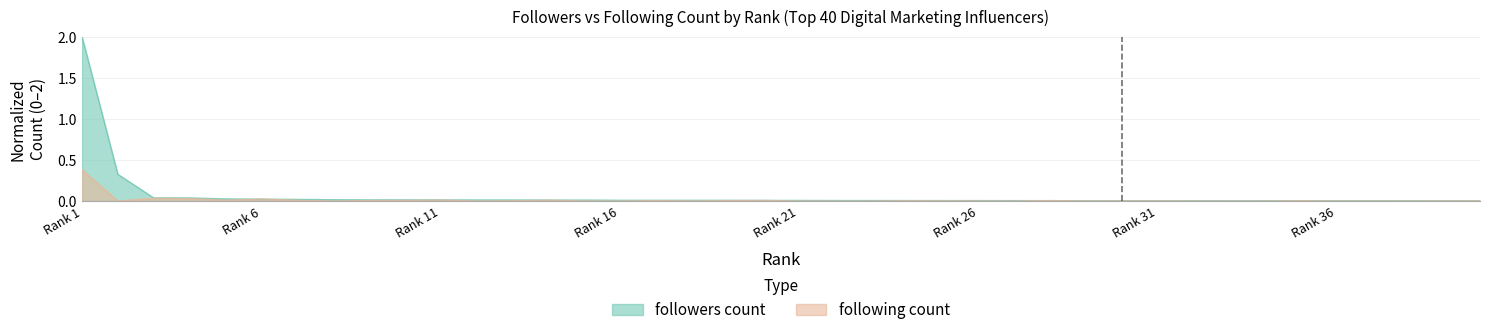

Does the chart have visible grid lines?

Yes